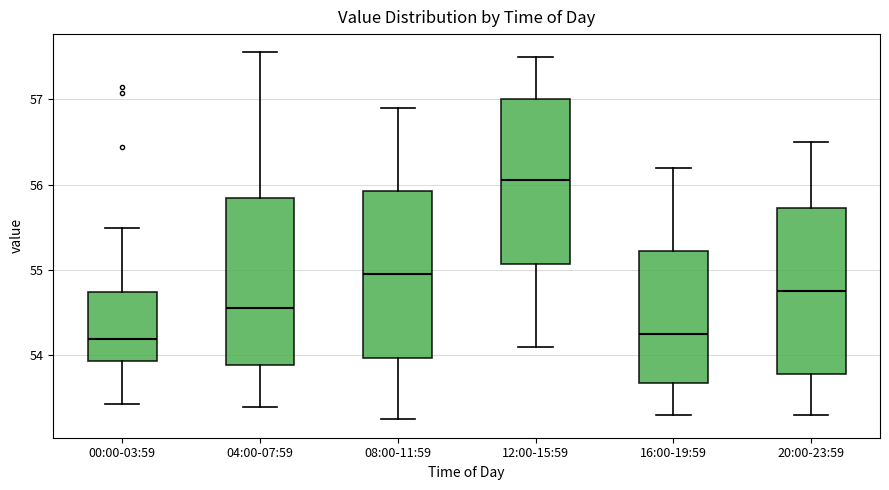

Reading left to right, read every box against the y-axis: the position of its median line, the range the box covers, and the ends of its whiskers. The values are not printed on the chart, so give them approximately, as read against the axis.

00:00-03:59: median 54.2, box 53.9 to 54.7, whiskers 53.4 to 55.5
04:00-07:59: median 54.6, box 53.9 to 55.9, whiskers 53.4 to 57.6
08:00-11:59: median 55.0, box 54.0 to 55.9, whiskers 53.3 to 56.9
12:00-15:59: median 56.1, box 55.1 to 57.0, whiskers 54.1 to 57.5
16:00-19:59: median 54.3, box 53.7 to 55.2, whiskers 53.3 to 56.2
20:00-23:59: median 54.8, box 53.8 to 55.7, whiskers 53.3 to 56.5